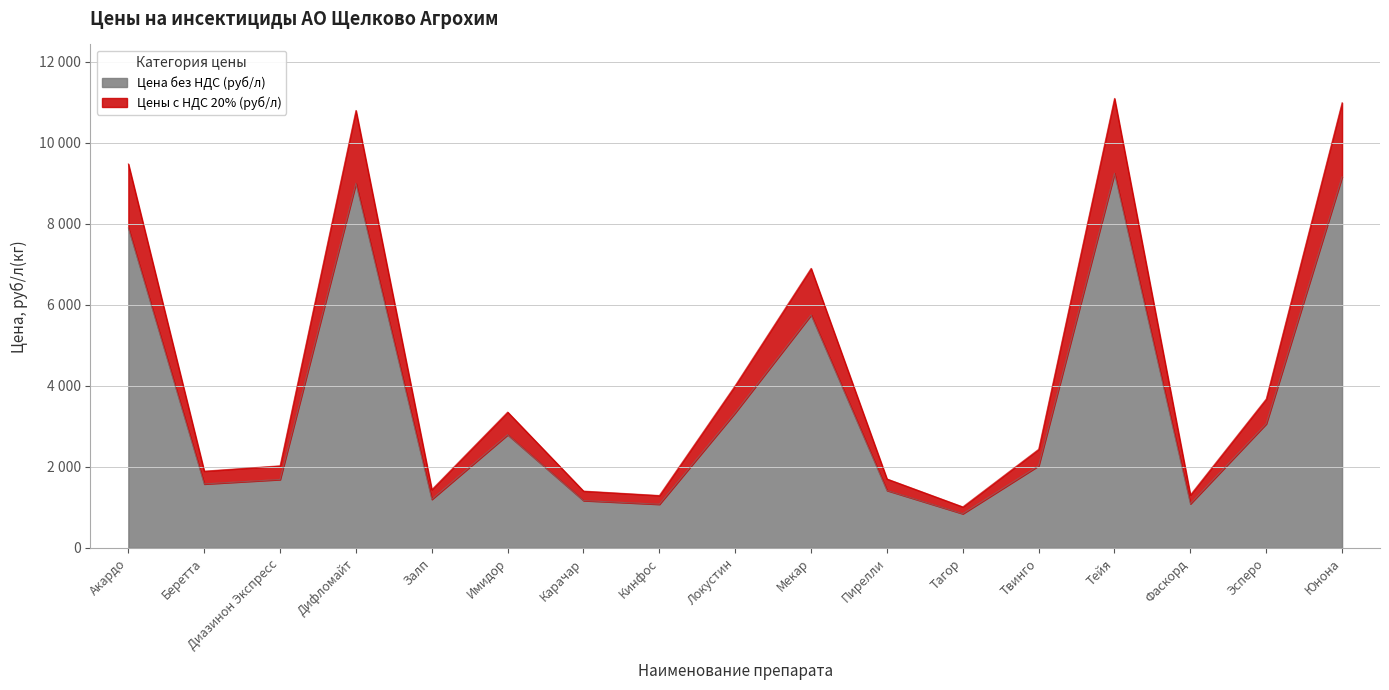

True or false: Цена без НДС (руб/л) and Цены с НДС 20% (руб/л) intersect in this chart.

False